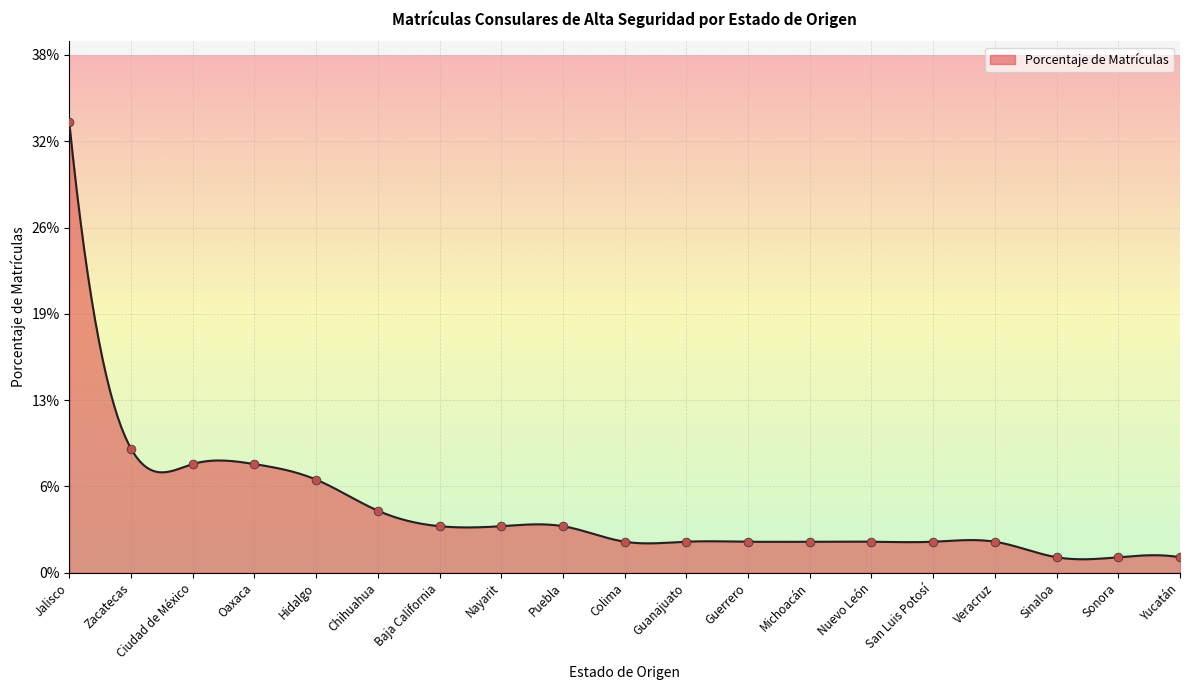

Between San Luis Potosí and Yucatán, which is larger?

San Luis Potosí